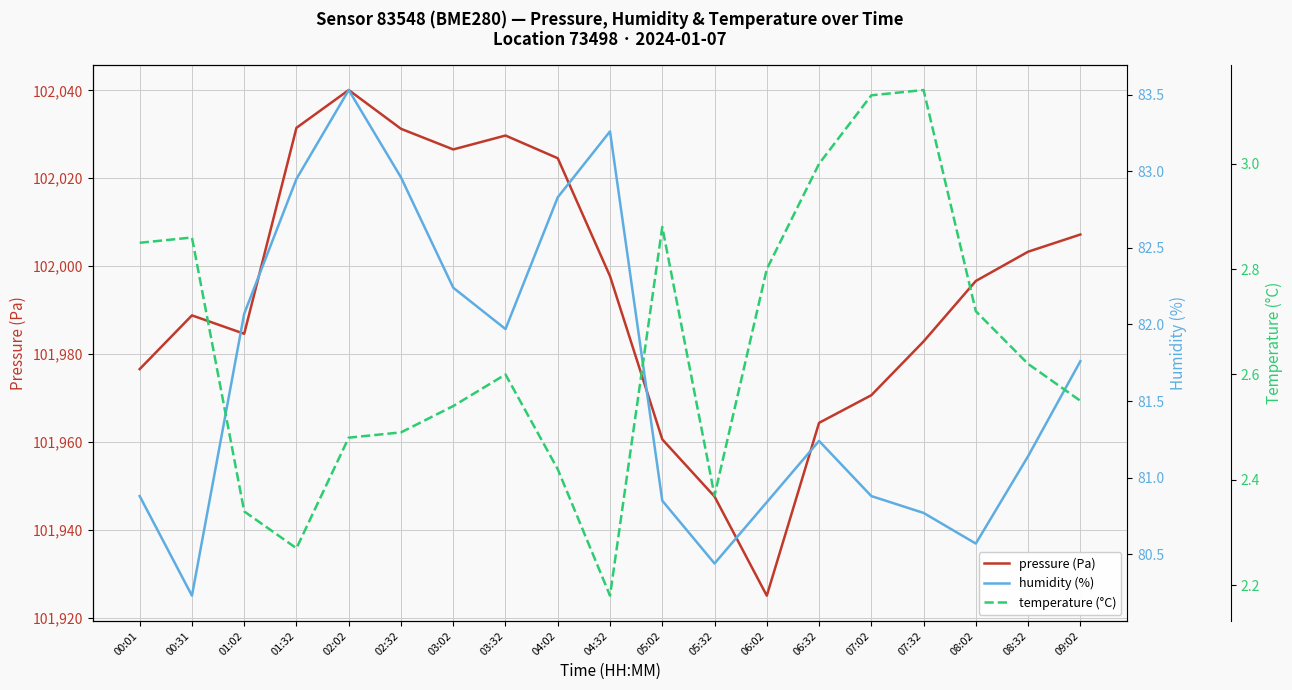

At 02:32, list the series in order from smallest to largest.

temperature (°C), humidity (%), pressure (Pa)